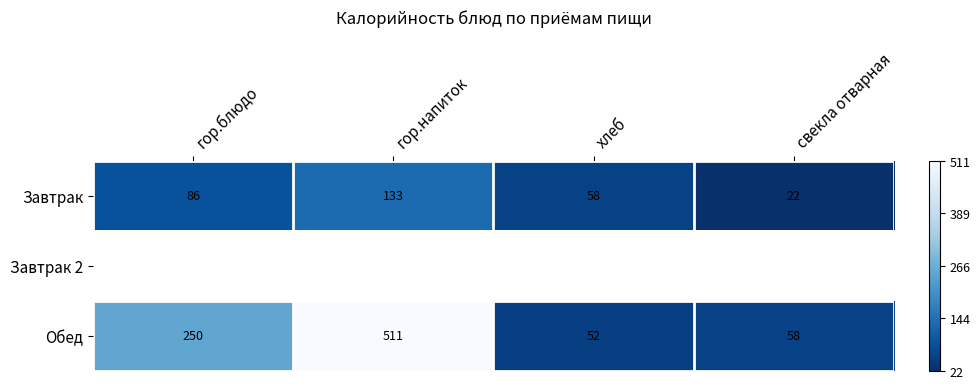

What is the minimum value shown in the chart?

22.0